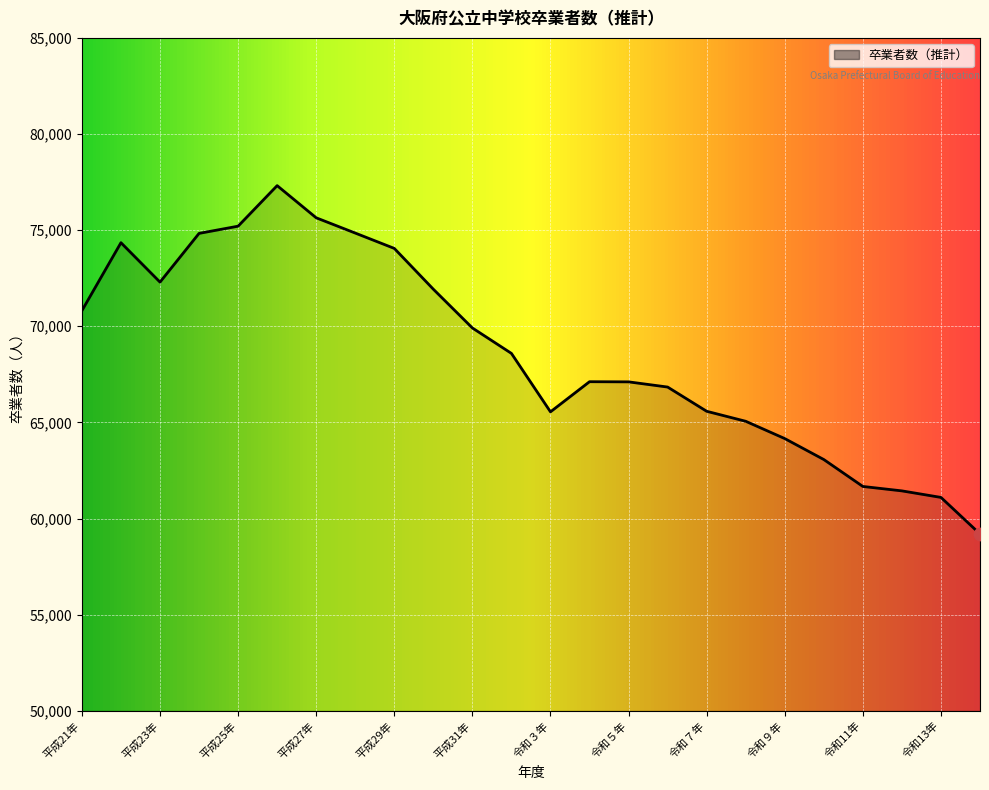

What is the greatest value displayed?

77316